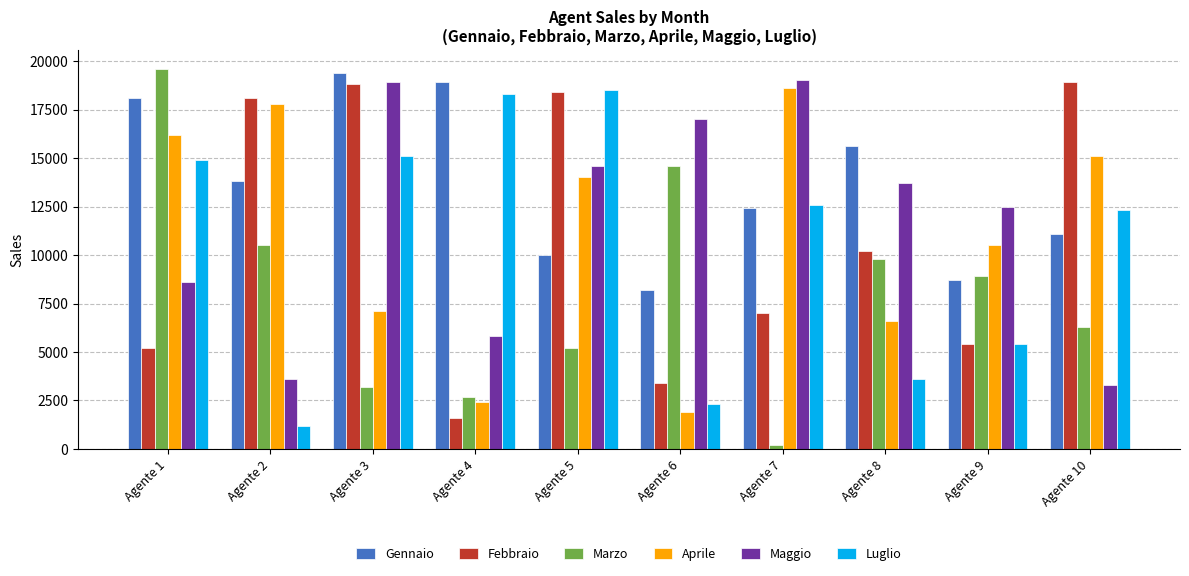

Is the value of Marzo at Agente 7 greater than the value of Luglio at Agente 10?

No